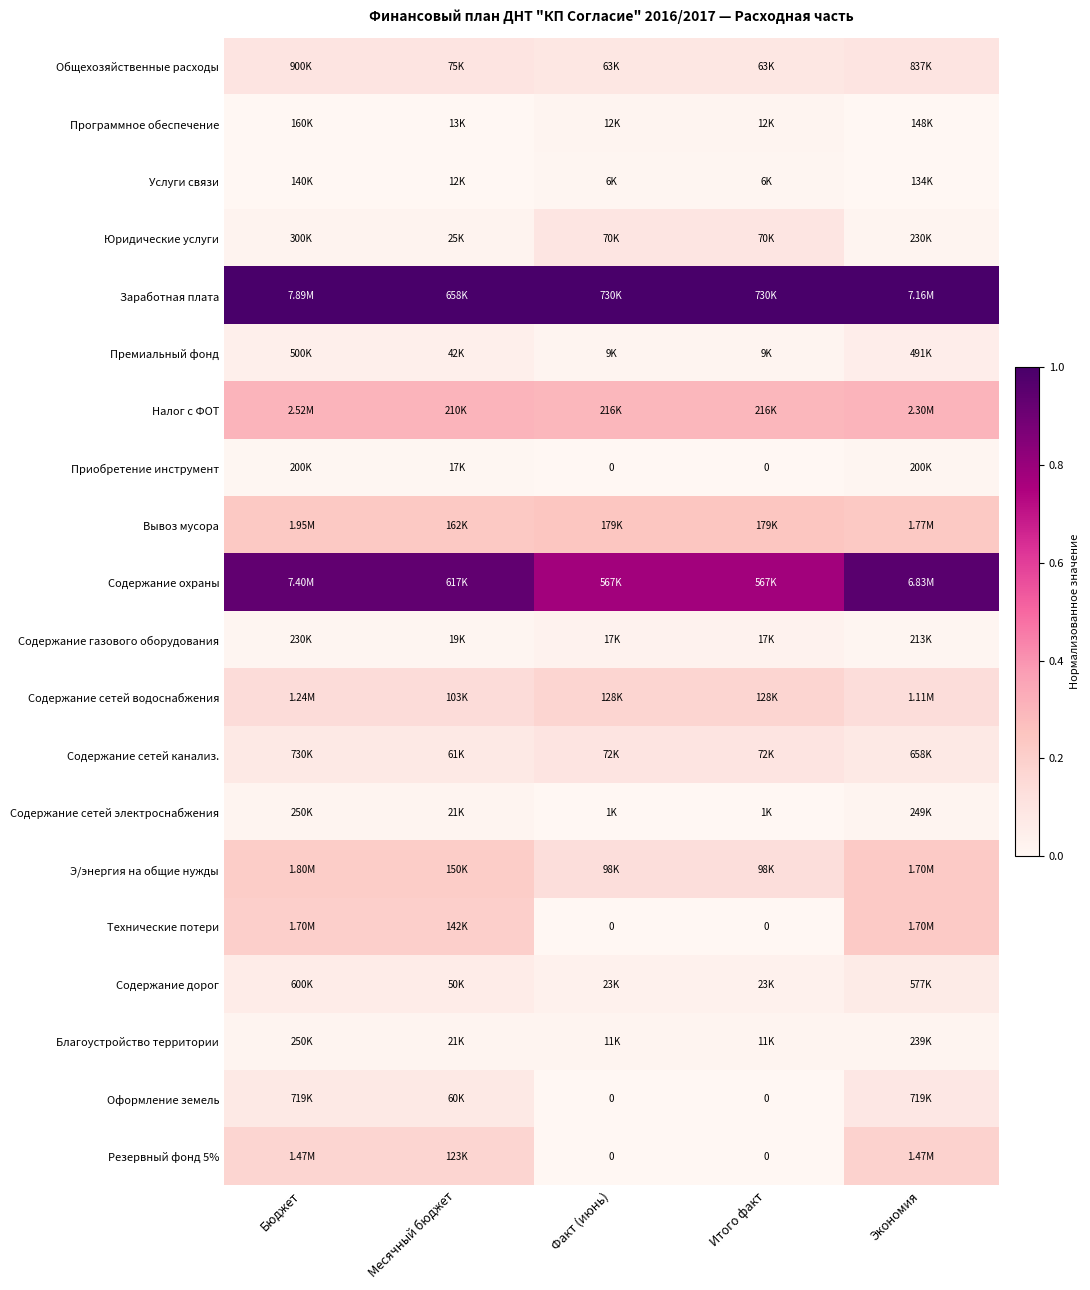

At how many categories does at least one series exceed 0?

5